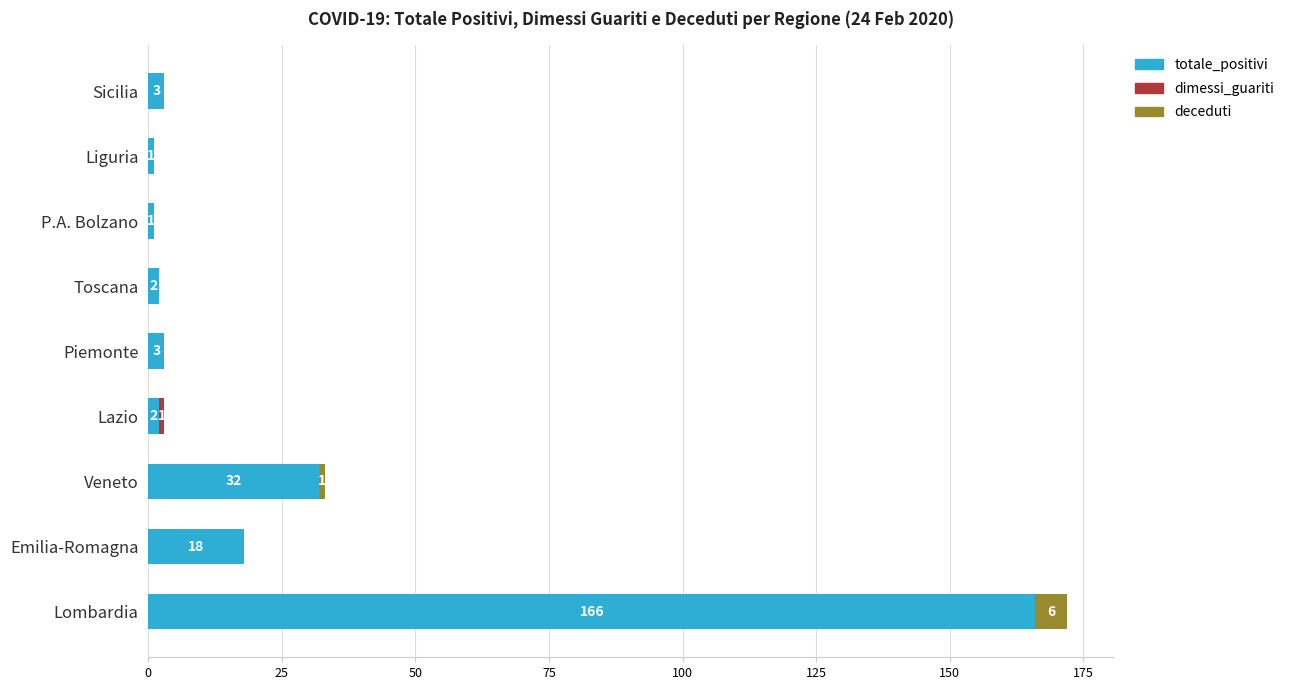

At which category is the sum across all series the highest?

Lombardia